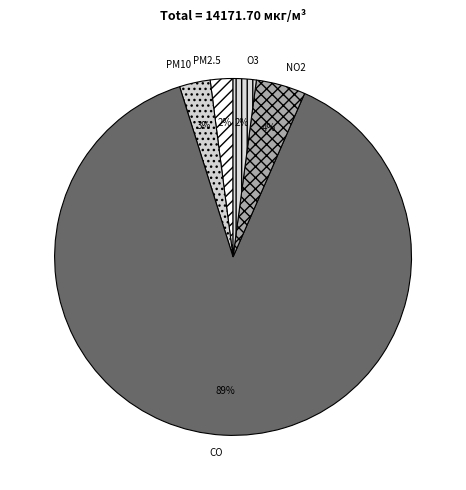

Which has a higher value, O3 or PM10?

PM10